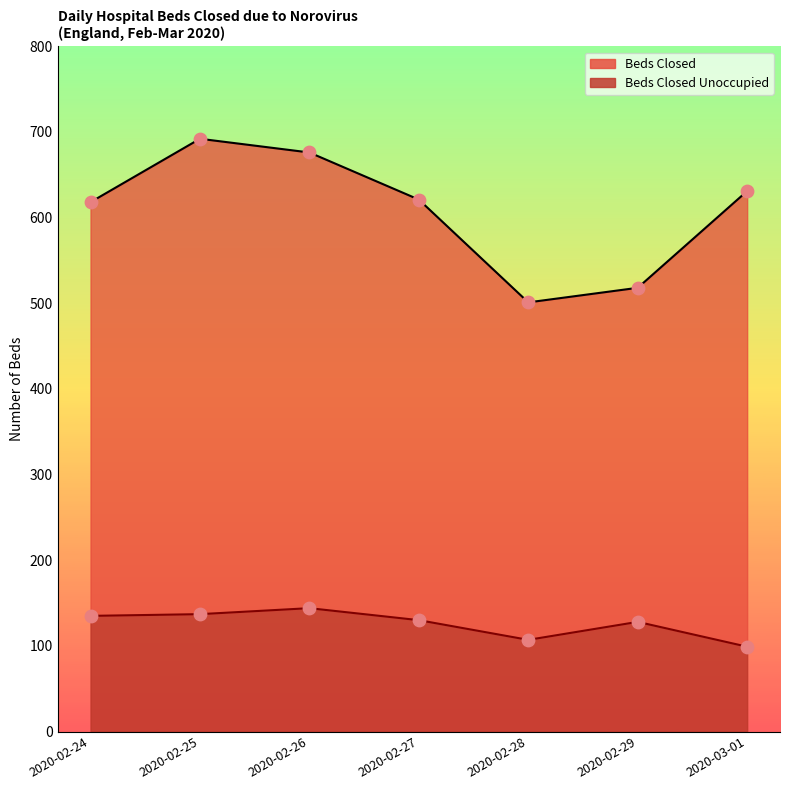

Which series has the widest spread of Y values?

Beds Closed